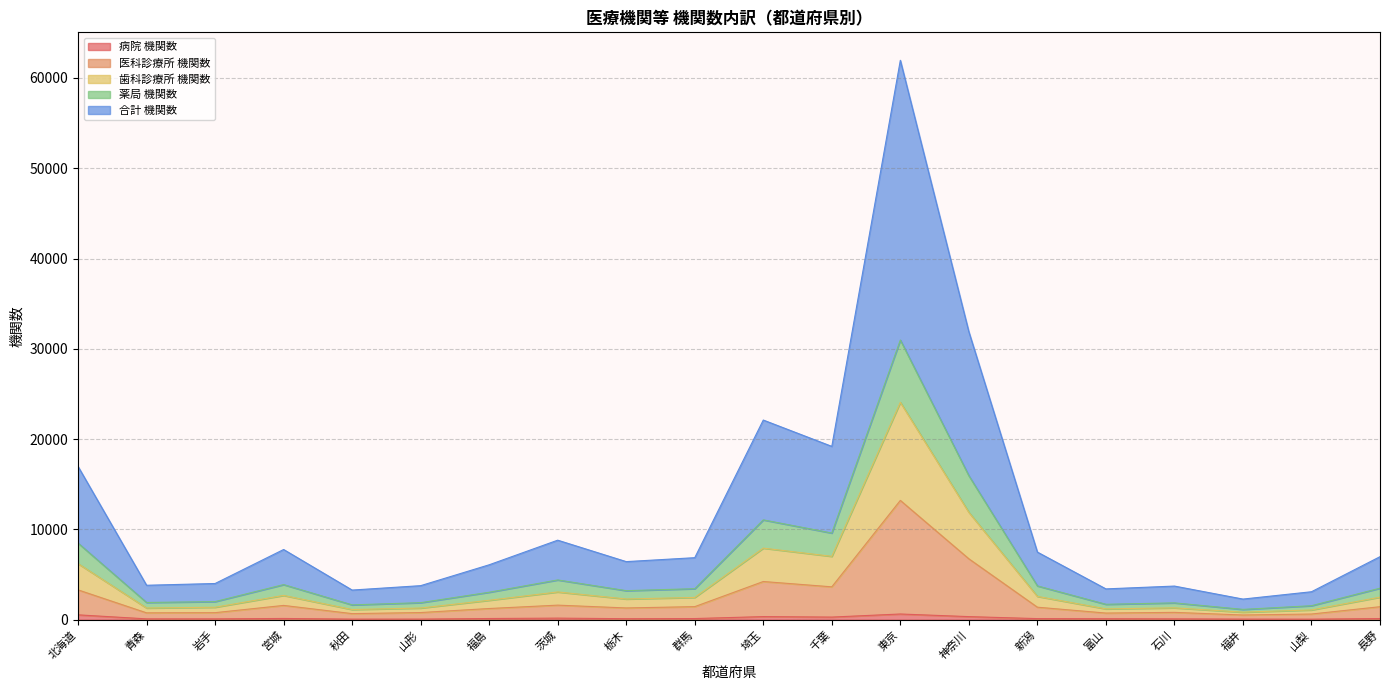

Where does the 病院 機関数 series first go above 125?

北海道